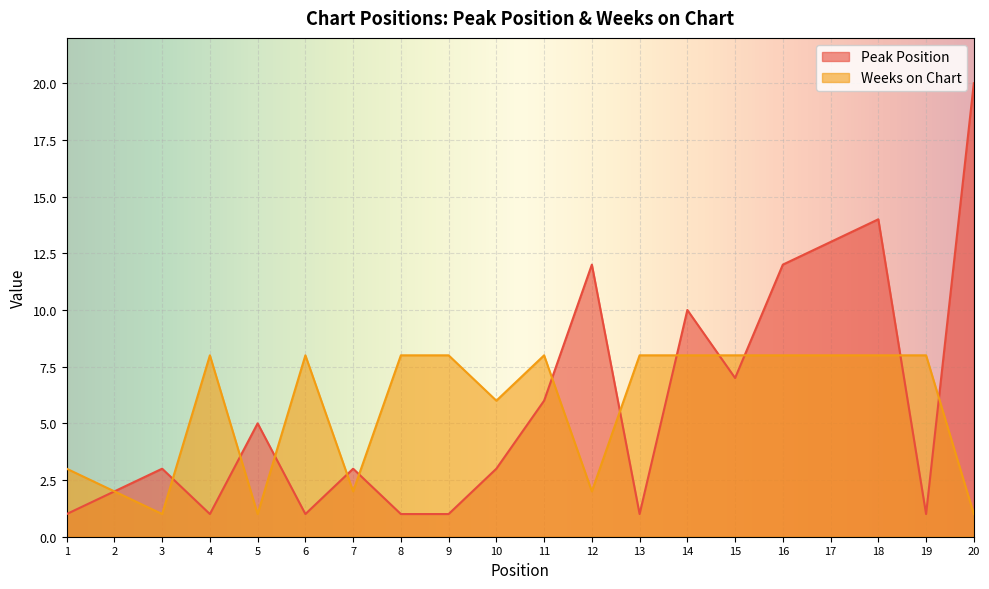

How many times do Peak Position and Weeks on Chart cross each other?

12